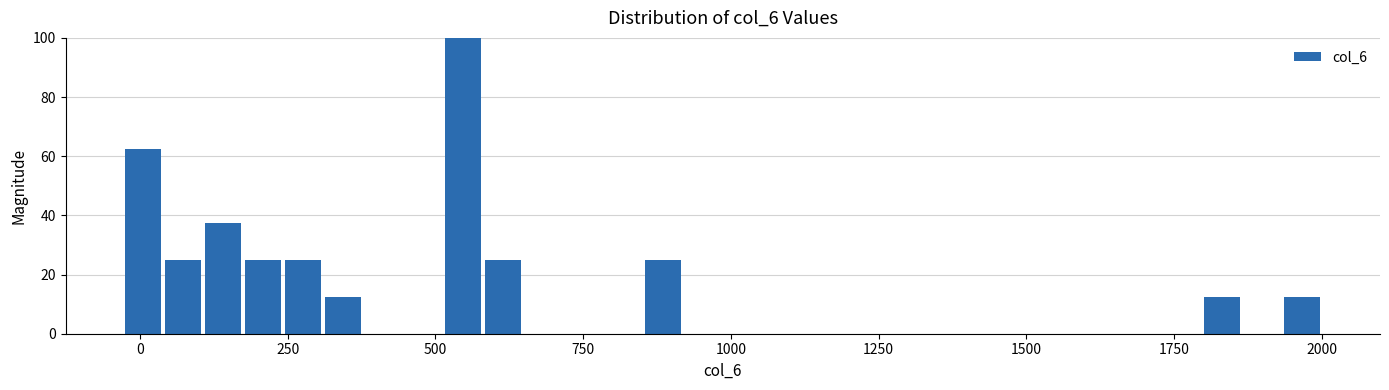

Read against the x-axis, roughly where is the centre of the tallest bar?

550